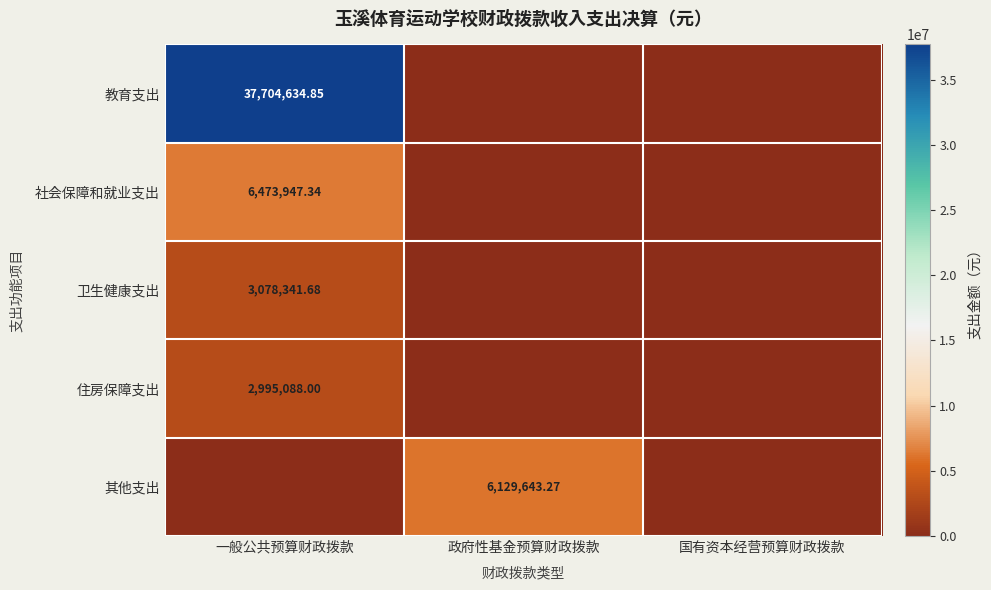

What is the sum of all 教育支出 values?

37704634.9